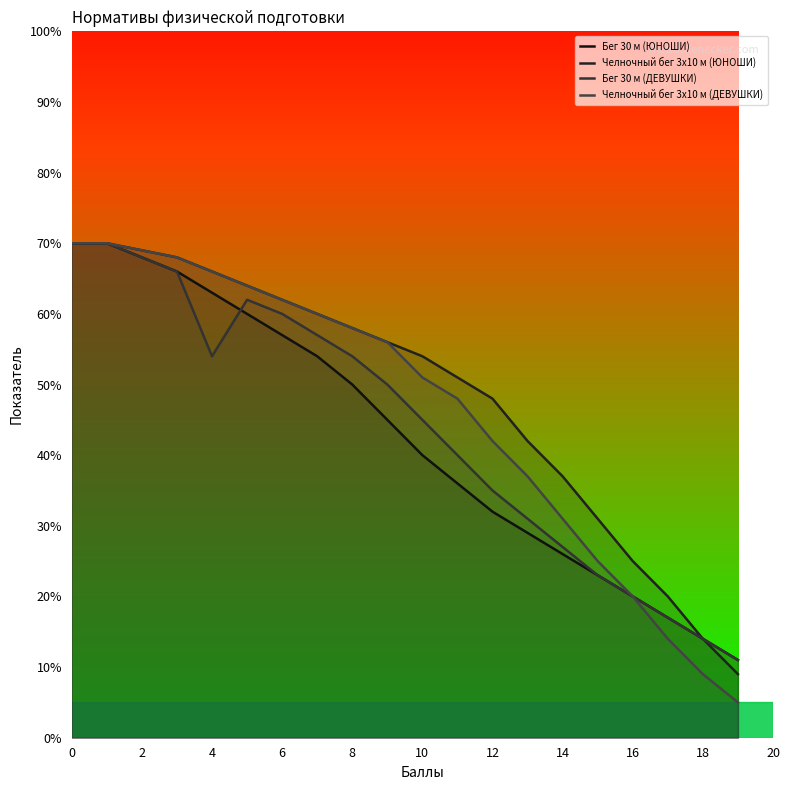

What are all the series names shown in the legend?

Бег 30 м (ЮНОШИ), Челночный бег 3x10 м (ЮНОШИ), Бег 30 м (ДЕВУШКИ), Челночный бег 3x10 м (ДЕВУШКИ)